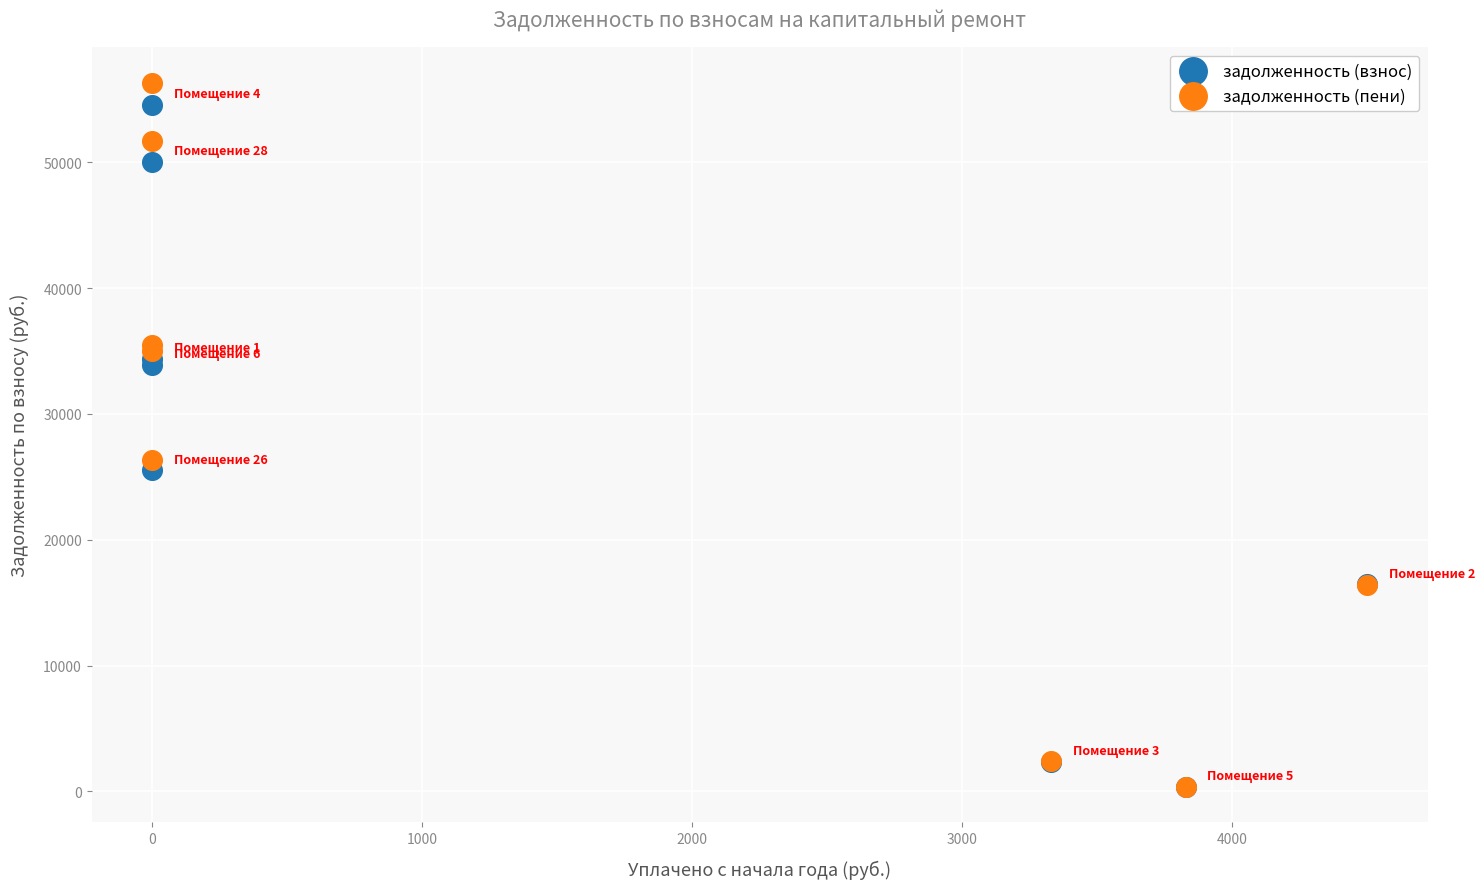

What are all the series names shown in the legend?

задолженность (взнос), задолженность (пени)